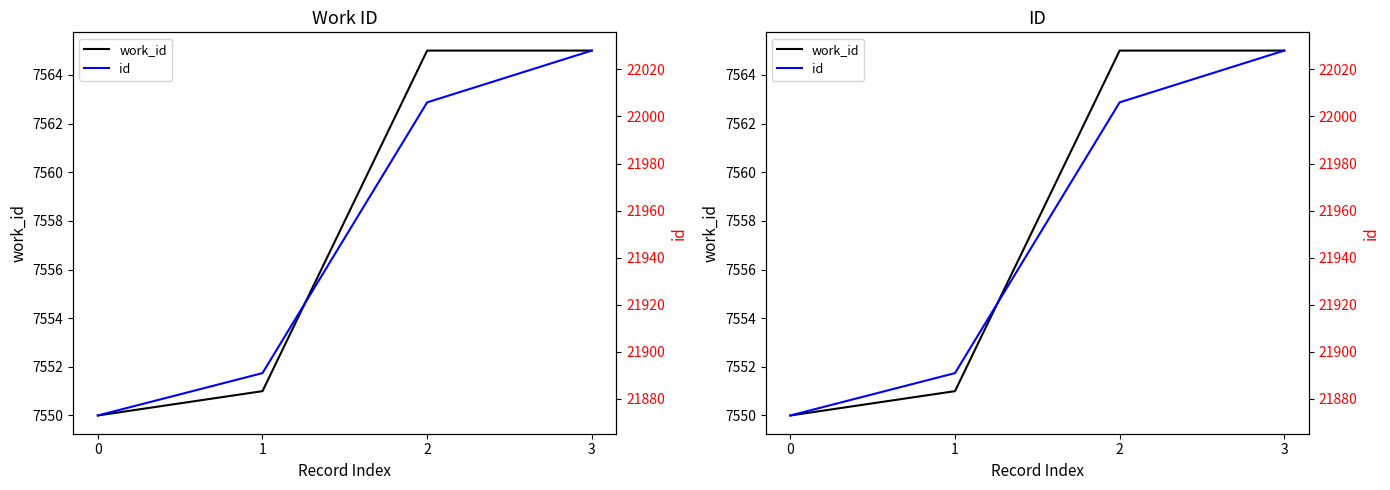

Reading left to right, transcribe all the data shown in this chart.

work_id: 0=7550	1=7551	2=7565	3=7565
id: 0=21873	1=21891	2=22006	3=22028